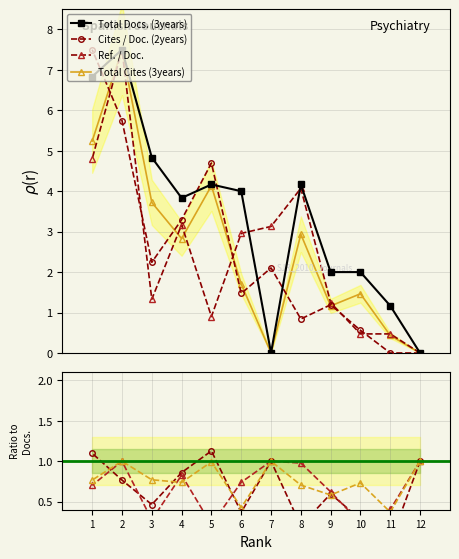

True or false: Total Docs. (3years) and Total Cites (3years) cross at least once.

False